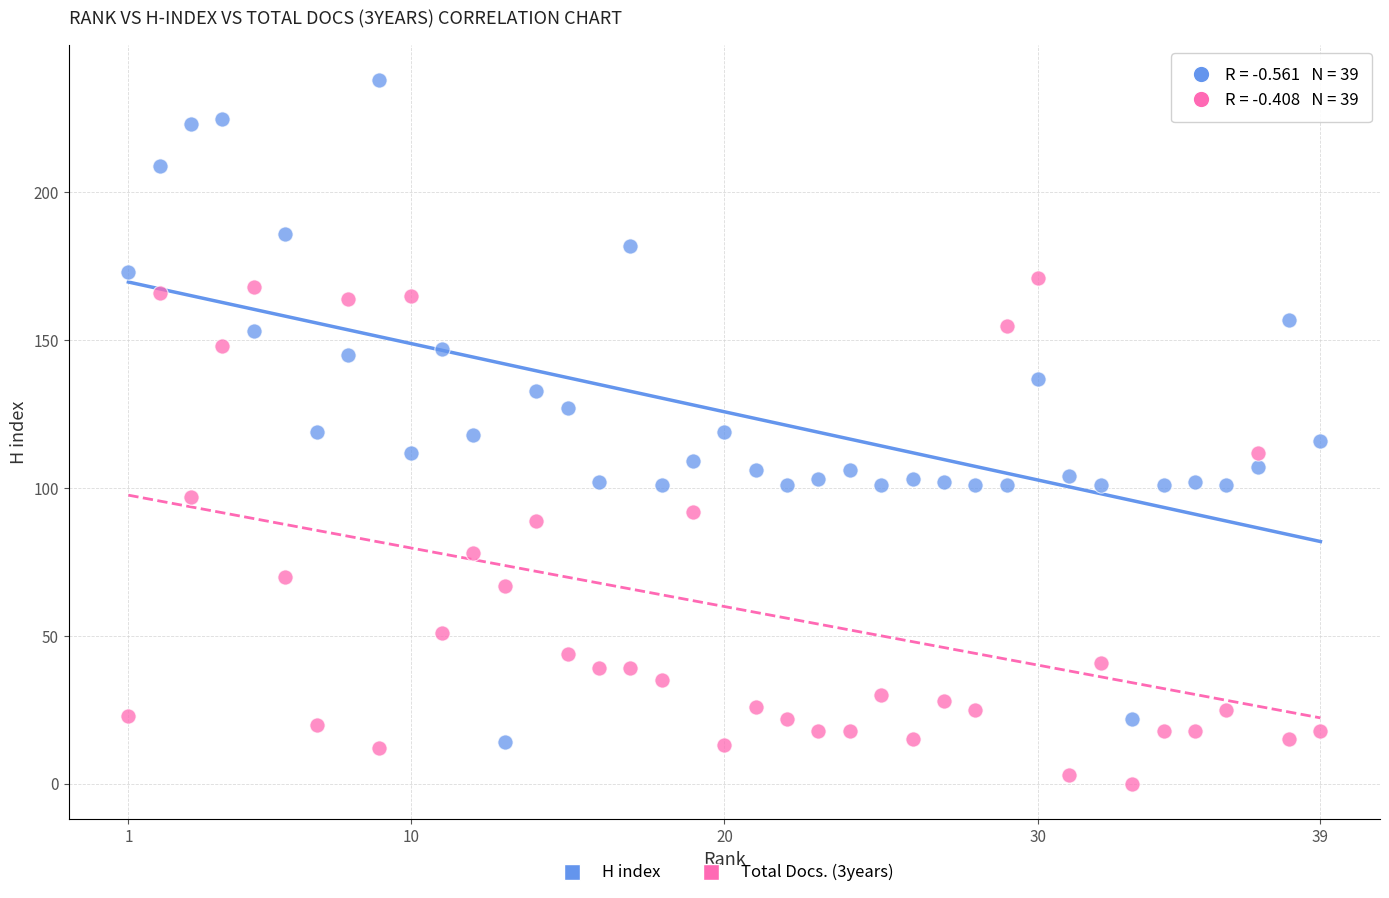

Across all data points, what is the range of Y values (max minus min)?

238